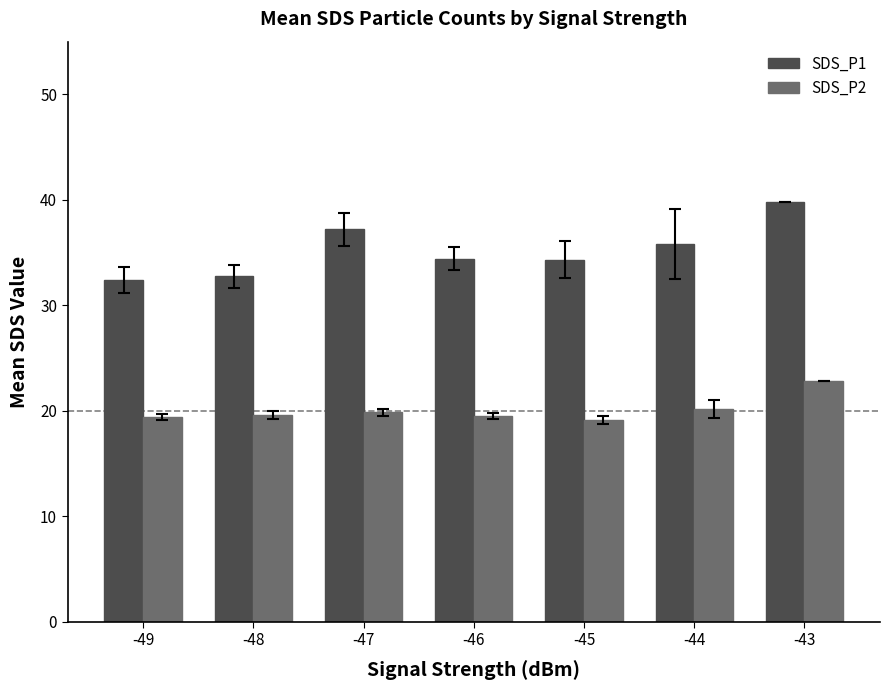

What is the maximum value shown in the chart?

39.8